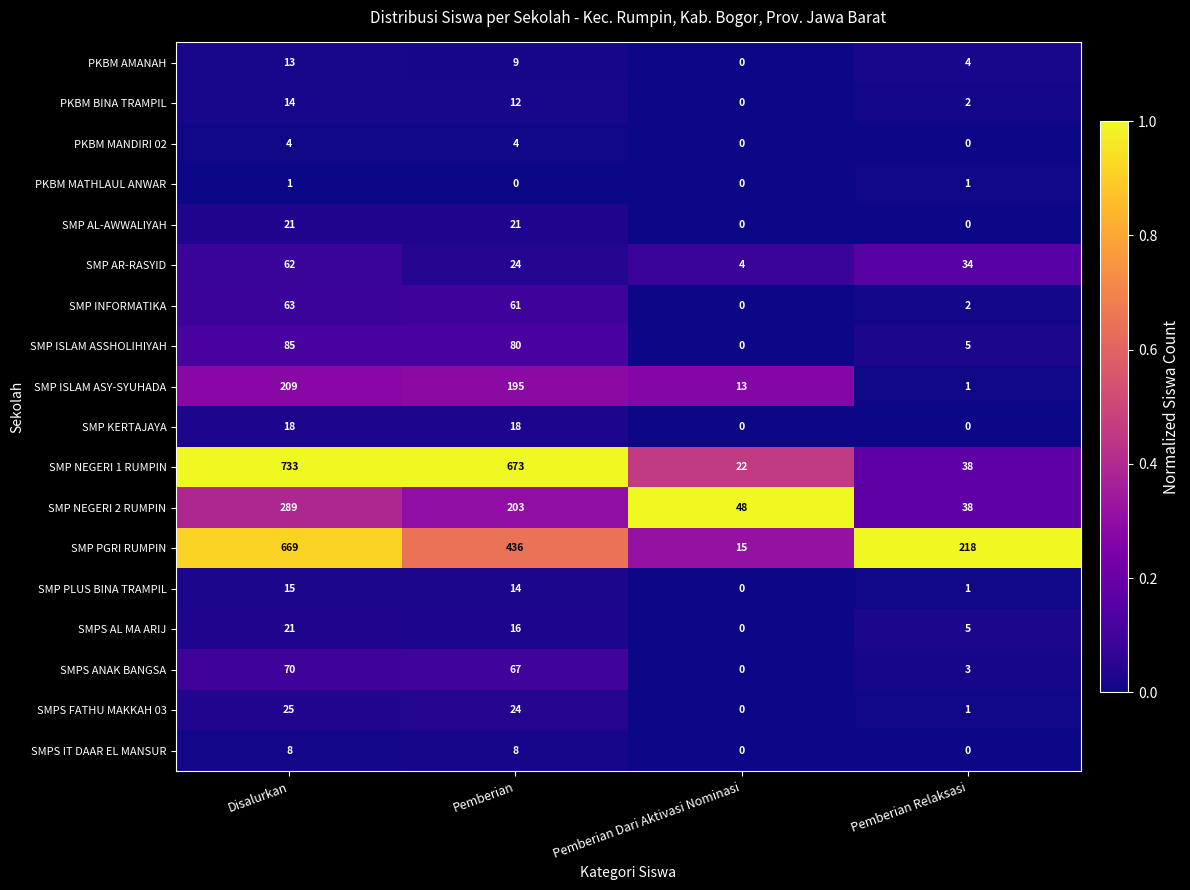

Rank the categories by SMP ISLAM ASY-SYUHADA value from lowest to highest.

Pemberian Relaksasi, Pemberian Dari Aktivasi Nominasi, Pemberian, Disalurkan